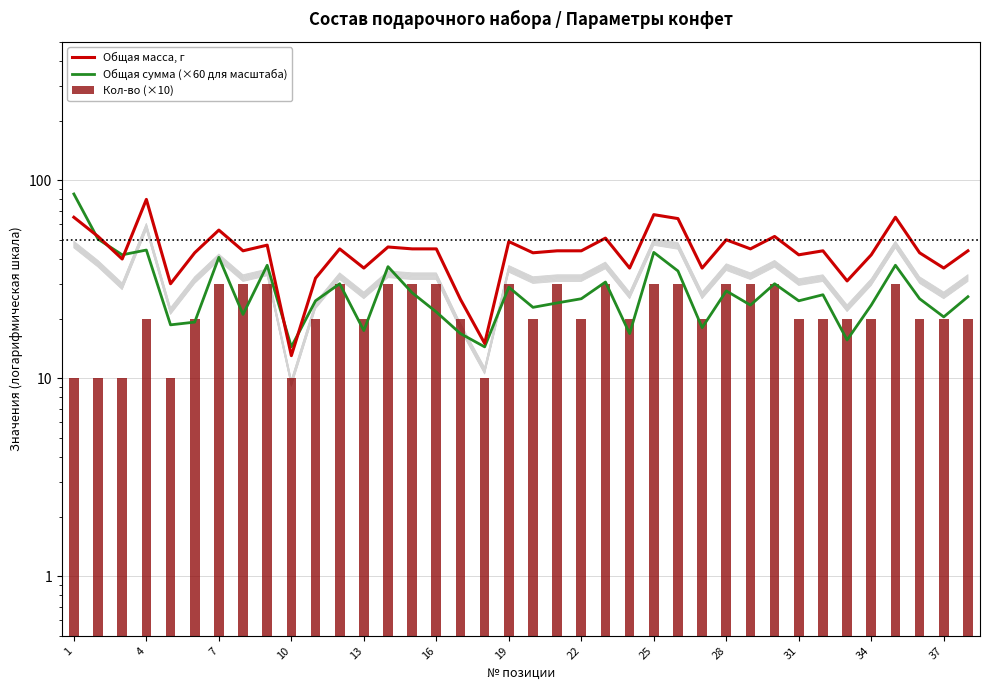

Which series has the largest total across all categories?

Общая масса, г